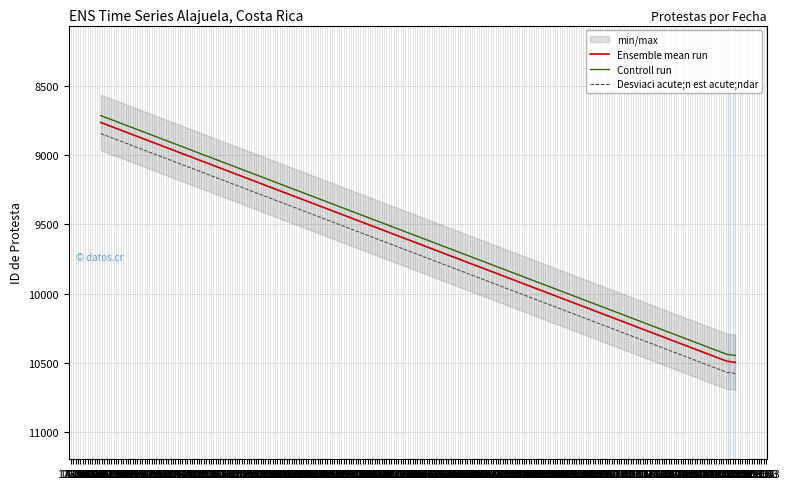

What is the smallest value displayed?

8713